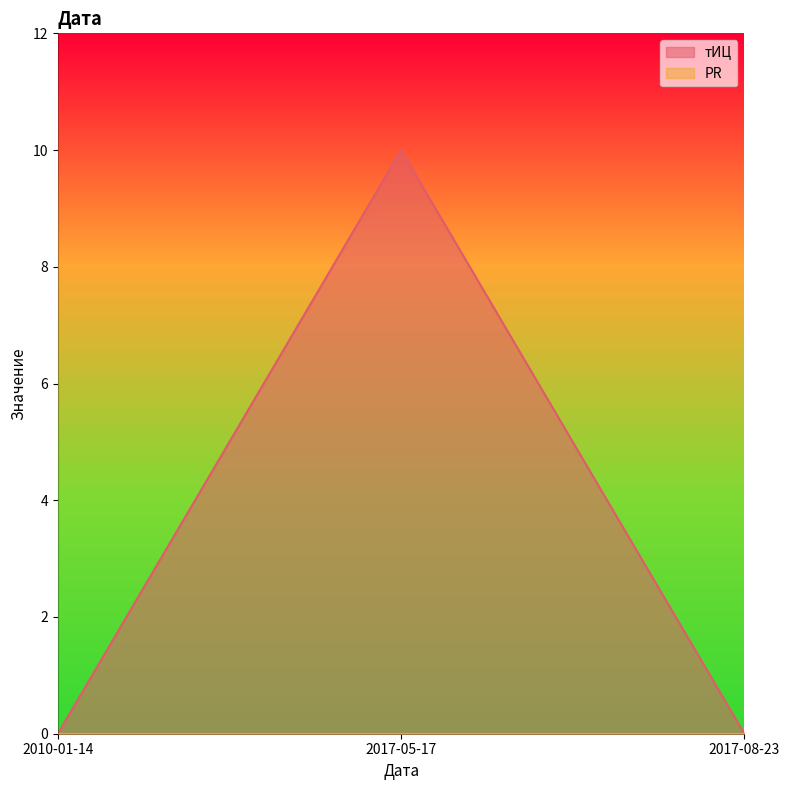

How many values are between 0 and 10?

3